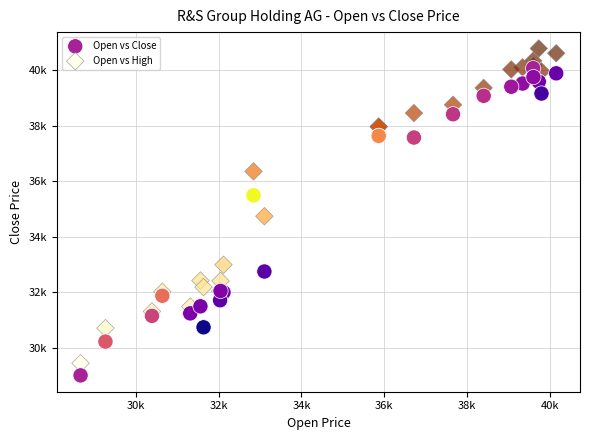

What are all the series names shown in the legend?

Open vs Close, Open vs High